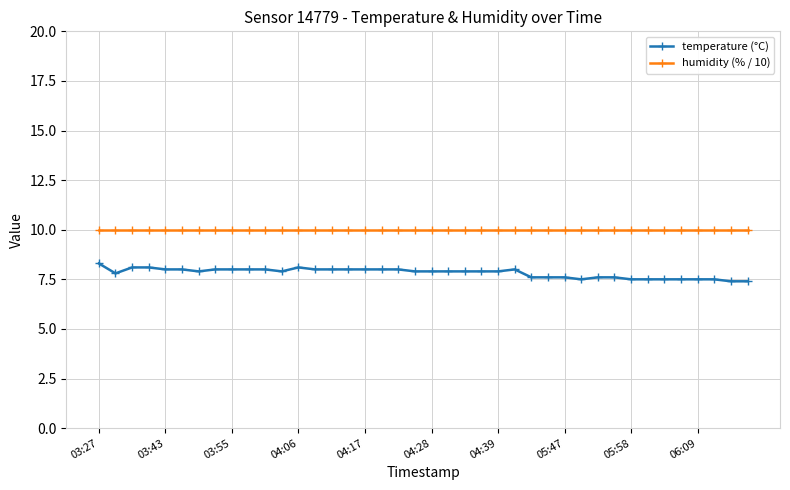

Which series has the widest spread of values?

temperature (°C)